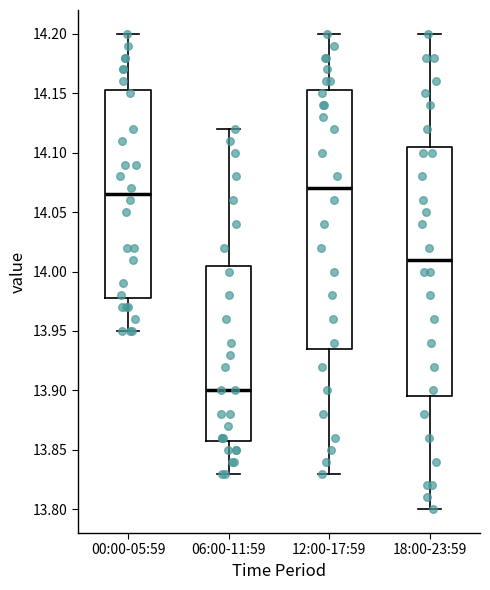

Where is the upper edge of the box for 00:00-05:59 on the y-axis? The values are not printed on the chart, so give them approximately, as read against the axis.

14.155